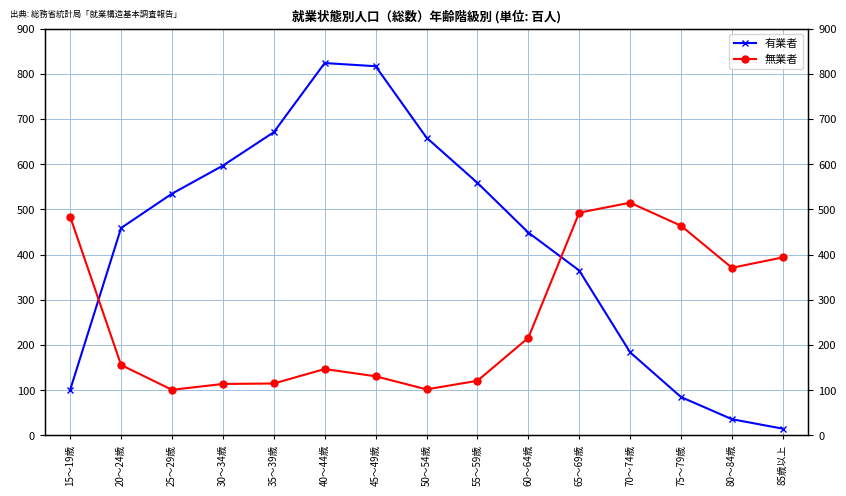

How many values in the 有業者 series exceed 459?

7